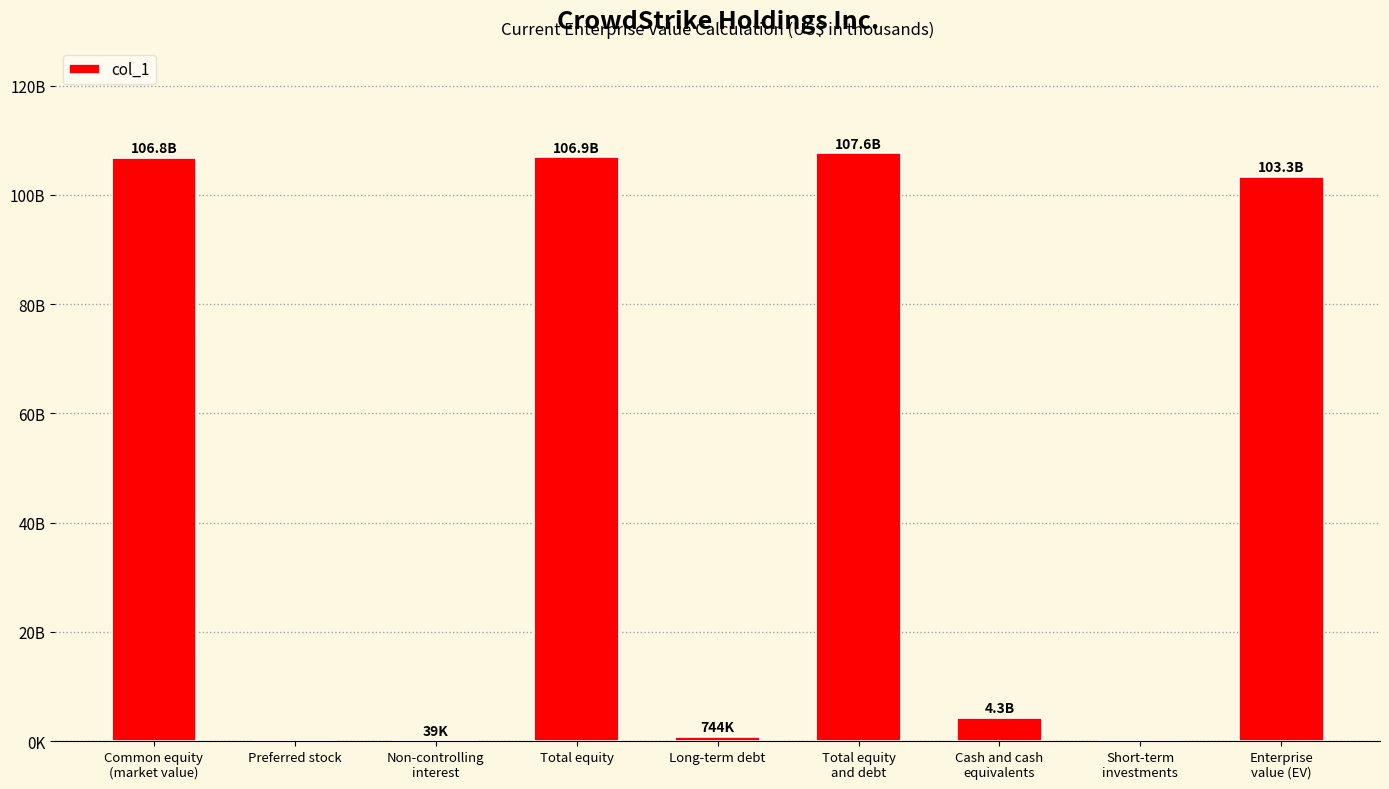

True or false: the data shows 172712572 at Enterprise
value (EV).

False